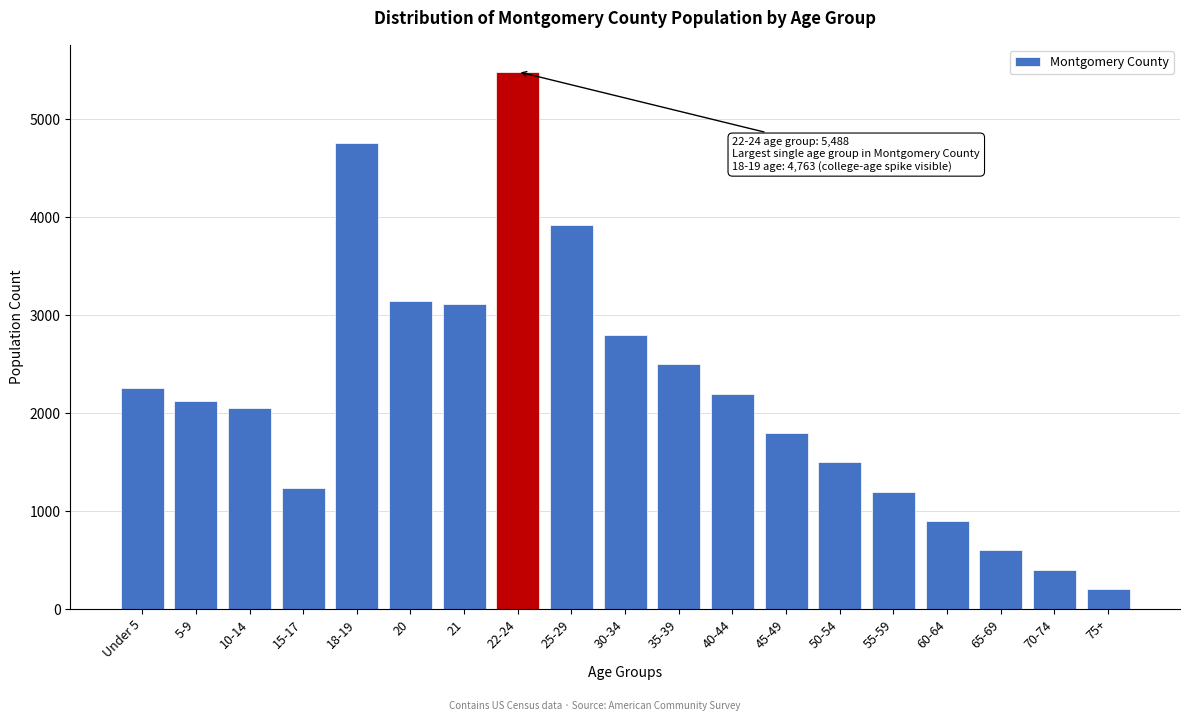

Reading left to right, what are all the values shown in this chart?

Under 5=2254	5-9=2129	10-14=2054	15-17=1234	18-19=4763	20=3151	21=3115	22-24=5488	25-29=3925	30-34=2800	35-39=2500	40-44=2200	45-49=1800	50-54=1500	55-59=1200	60-64=900	65-69=600	70-74=400	75+=200